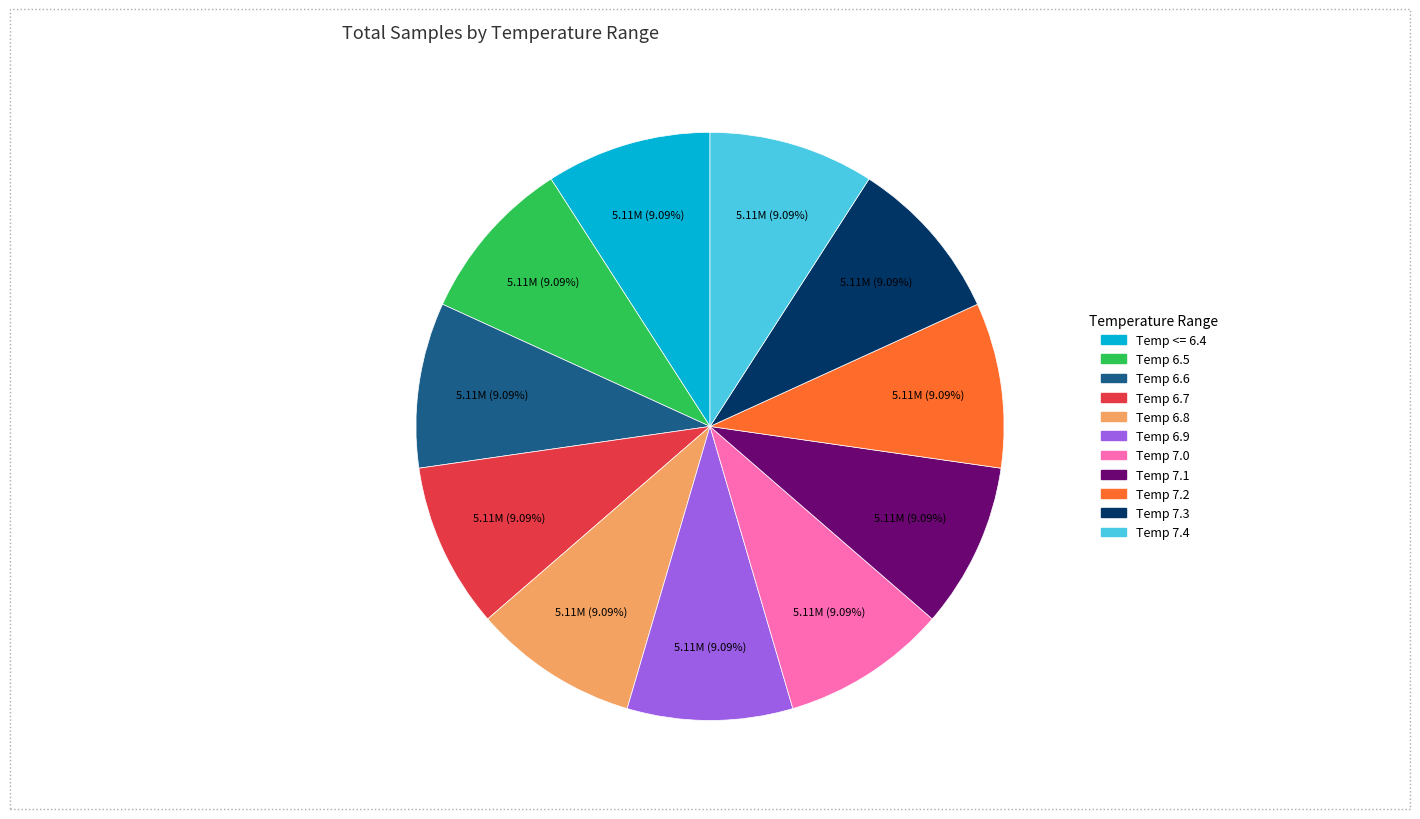

What is the total percentage of Temp 7.0 and Temp 6.7?

18.2%